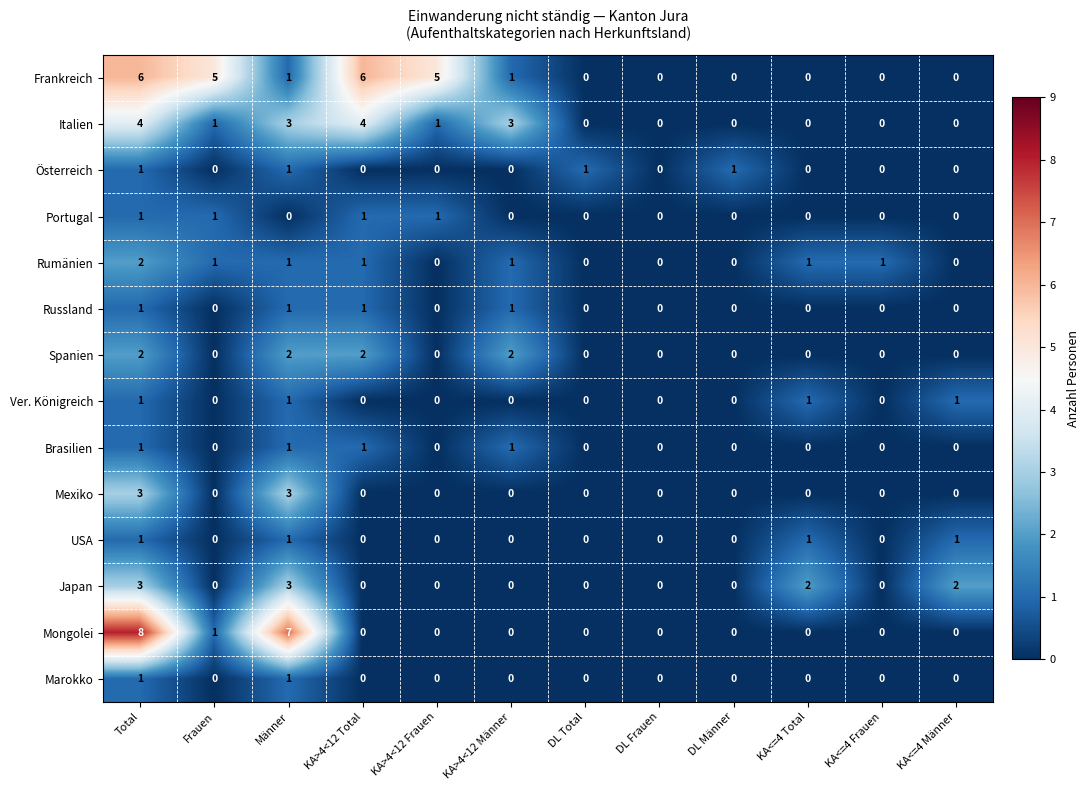

Where does the Rumänien series first go above 1?

Total